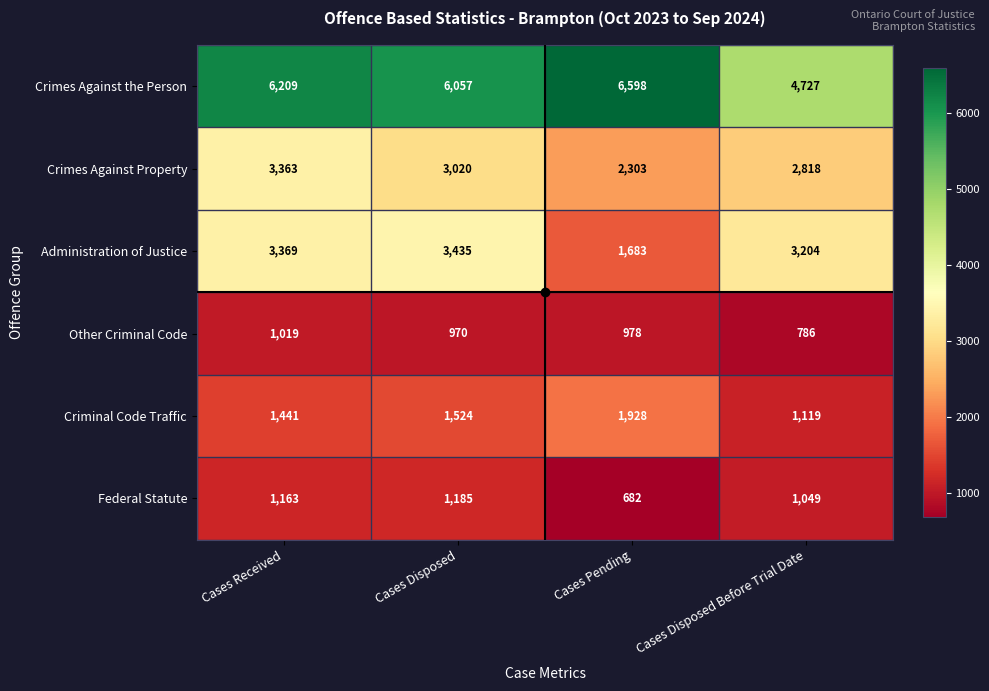

How many data points does each series have?

4